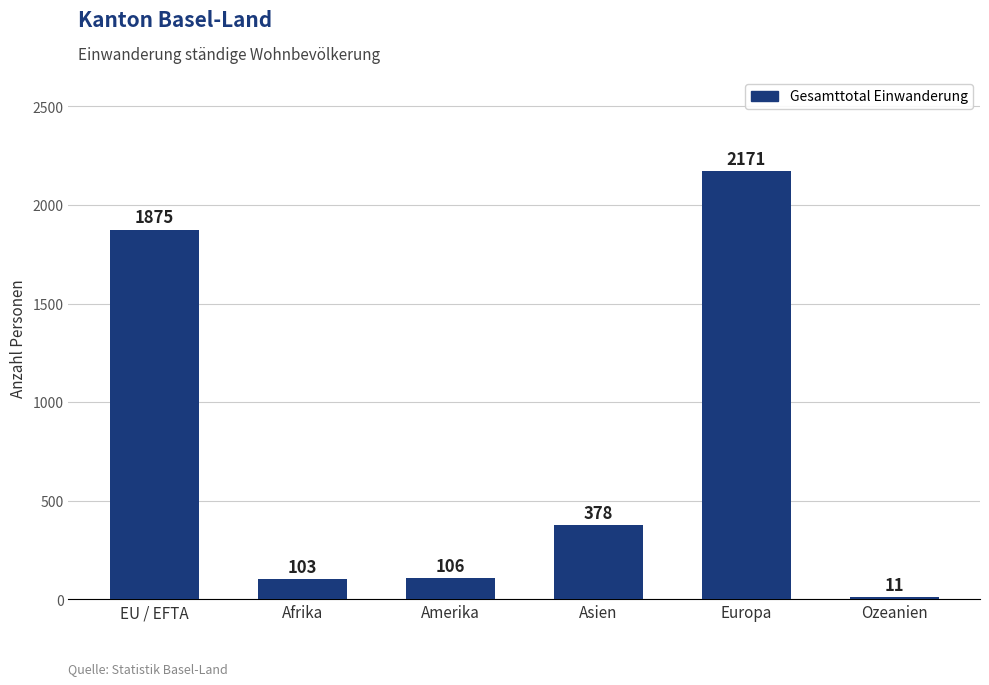

How many series are shown in this chart?

1